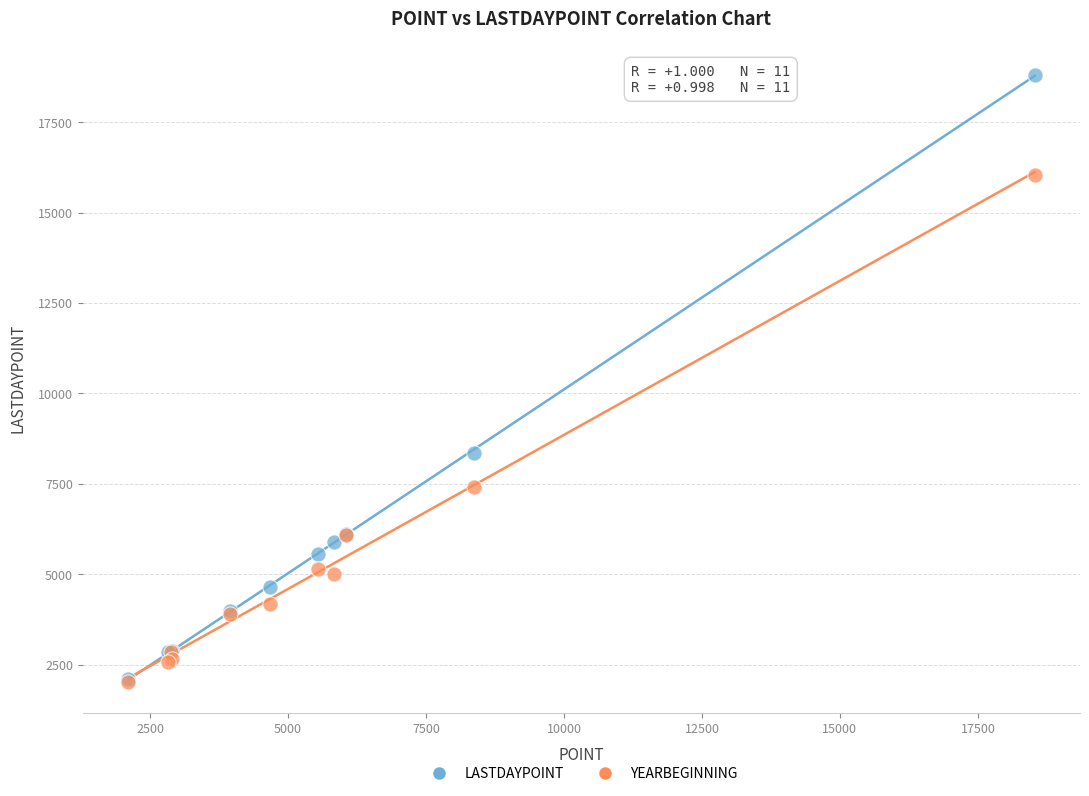

In the YEARBEGINNING series, what Y value is closest to 9033?

7413.2